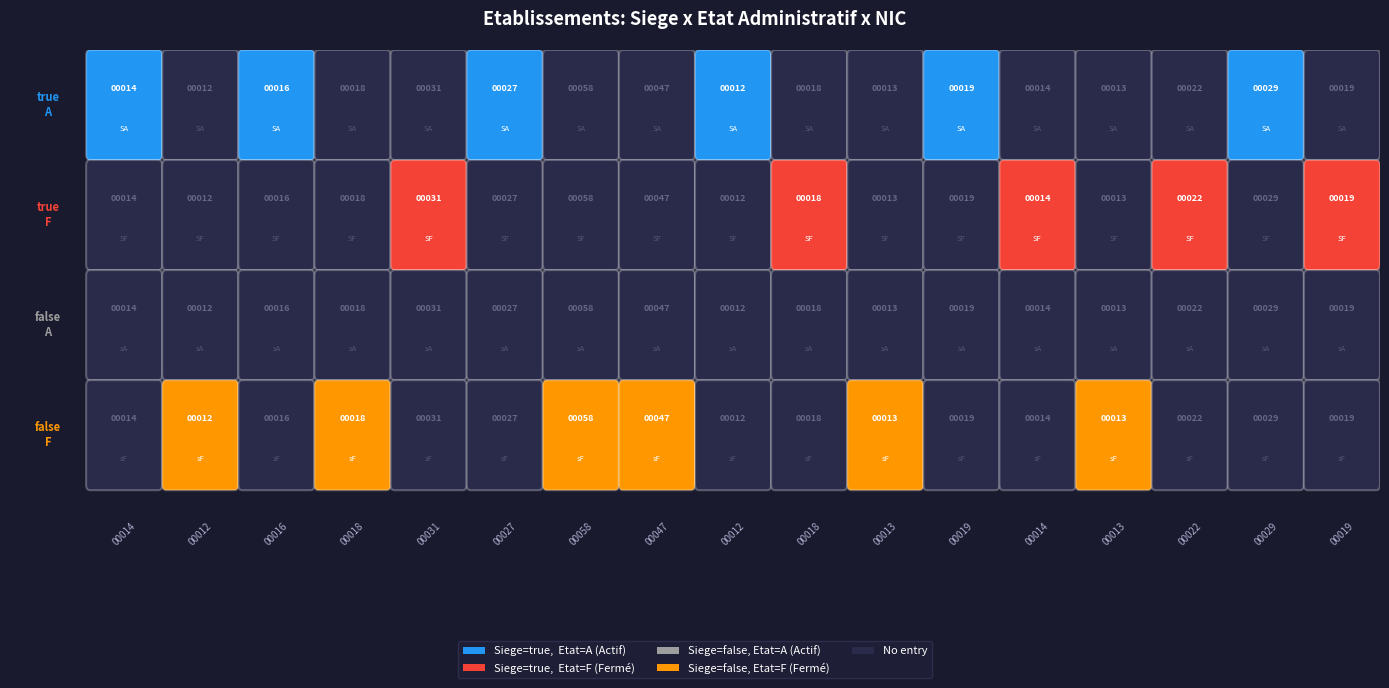

Reading left to right, transcribe all the data shown in this chart.

true_A: 1	0	1	0	0	1	0	0	1	0	0	1	0	0	0	1	0
true_F: 0	0	0	0	1	0	0	0	0	1	0	0	1	0	1	0	1
false_A: 0	0	0	0	0	0	0	0	0	0	0	0	0	0	0	0	0
false_F: 0	1	0	1	0	0	1	1	0	0	1	0	0	1	0	0	0